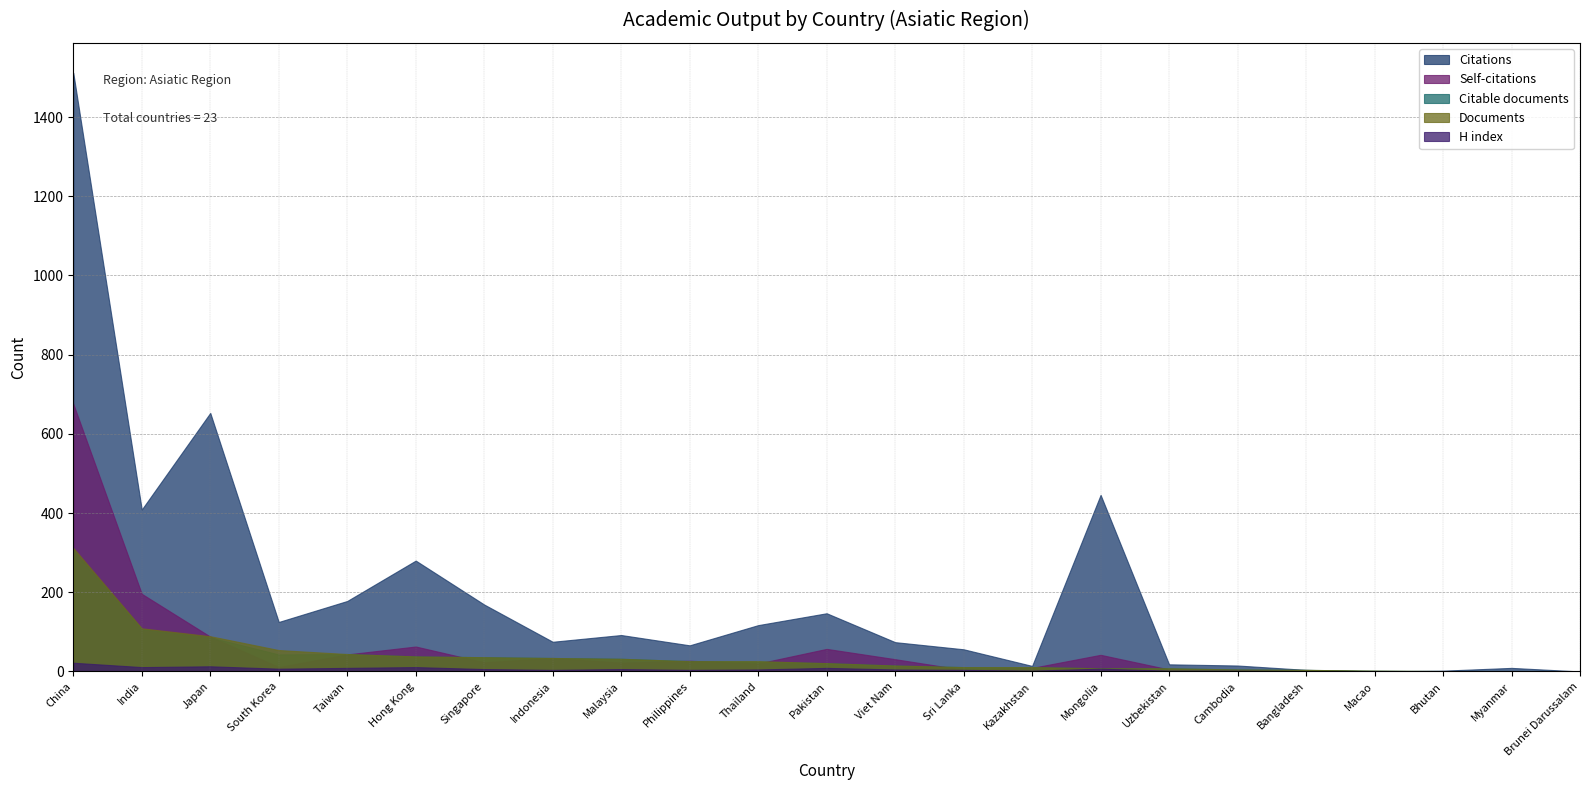

What are all the series names shown in the legend?

Citations, Self-citations, Citable documents, Documents, H index